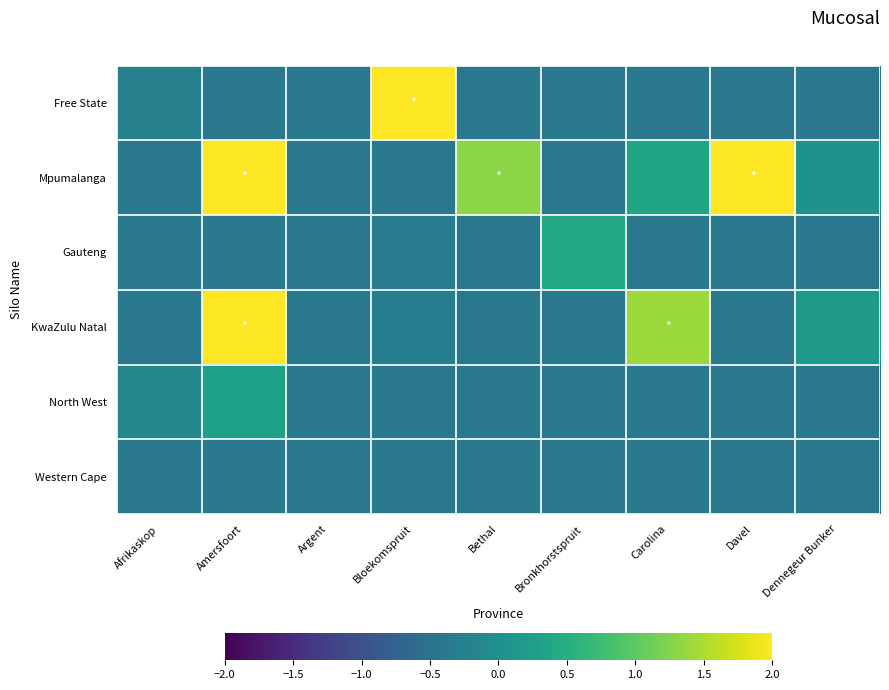

Which series has the largest total across all categories?

Mpumalanga